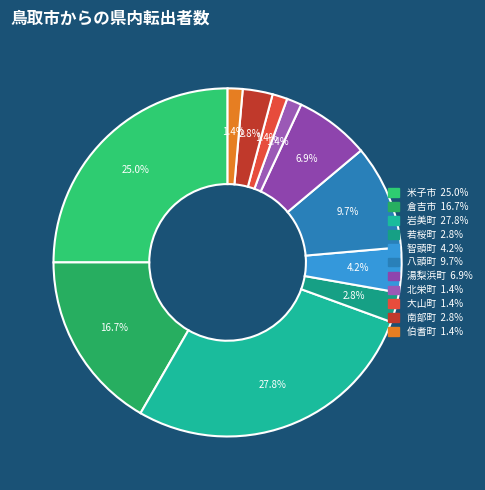

Is the sum of 米子市 and 倉吉市 greater than half?

No